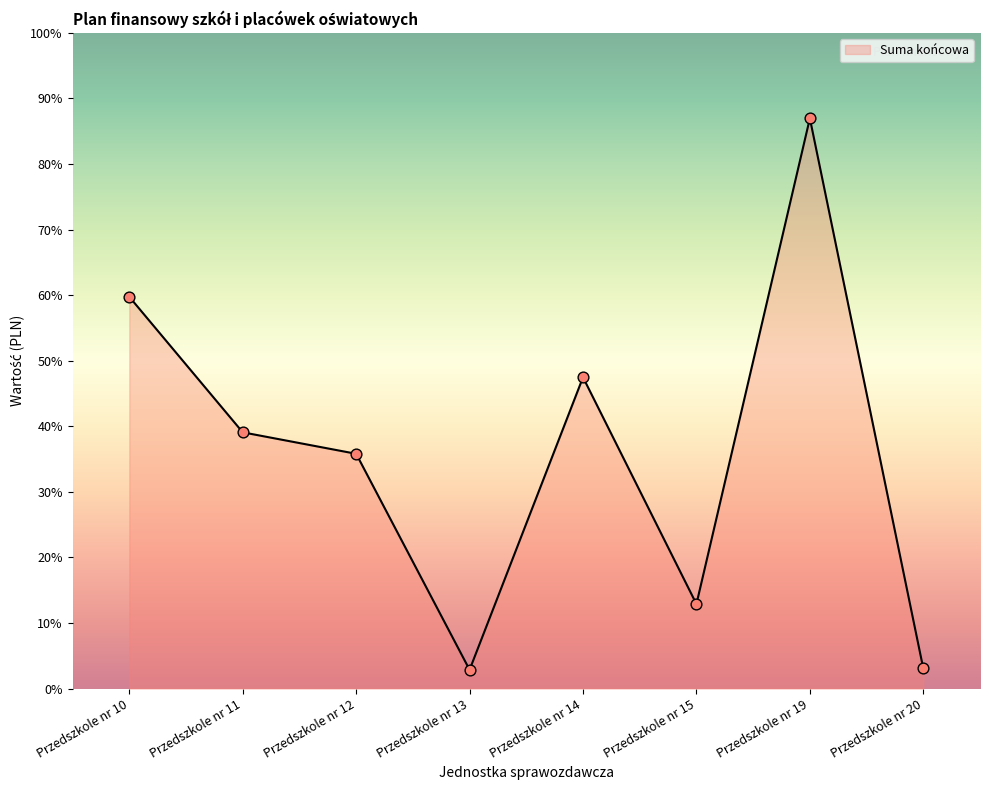

What is the change in value from Przedszkole nr 10 to Przedszkole nr 11?

-10100